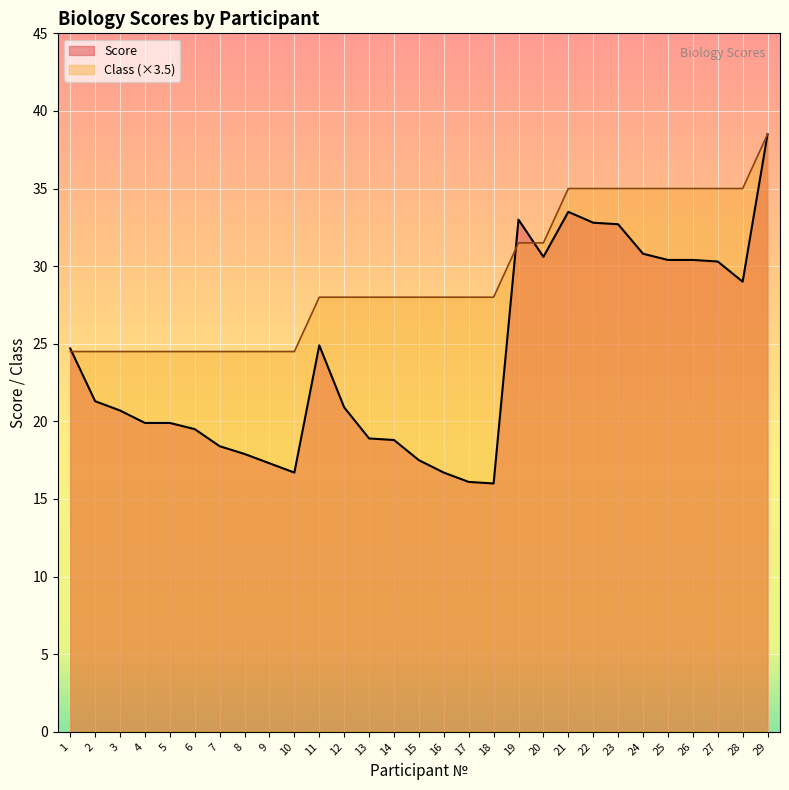

Which series has the largest total across all categories?

Class (×3.5)